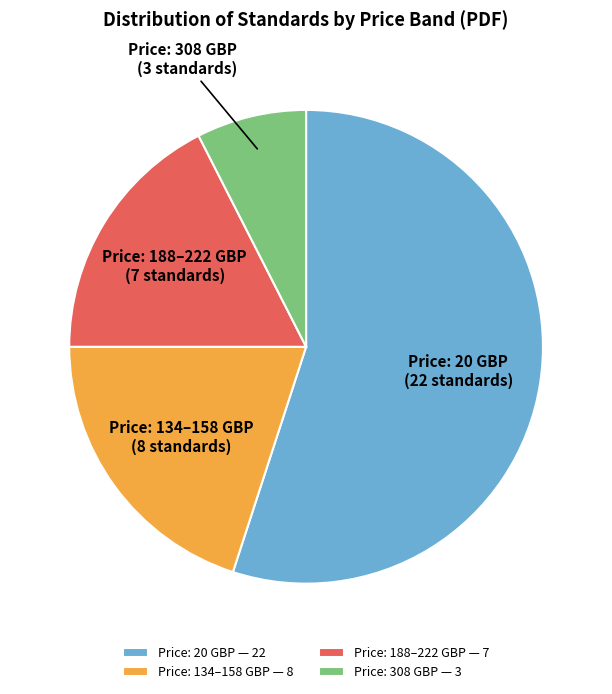

Count the number of slices in the pie.

4